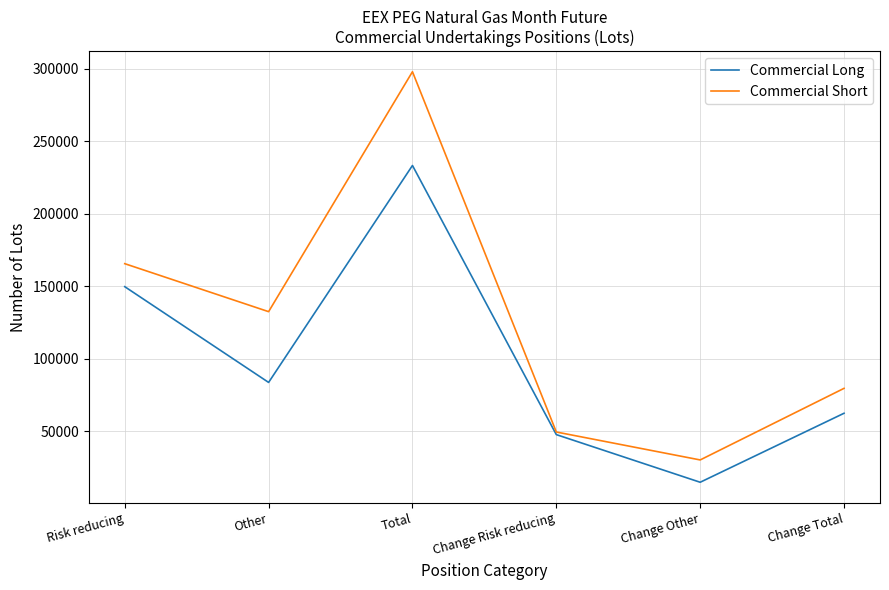

At which label is Commercial Long closest to 123992?

Risk reducing